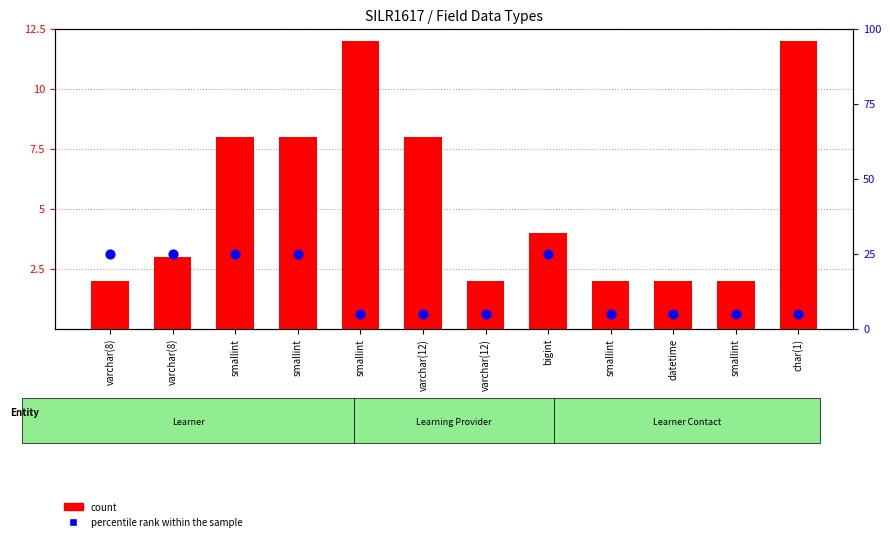

Which series reaches the maximum Y coordinate?

percentile rank within the sample